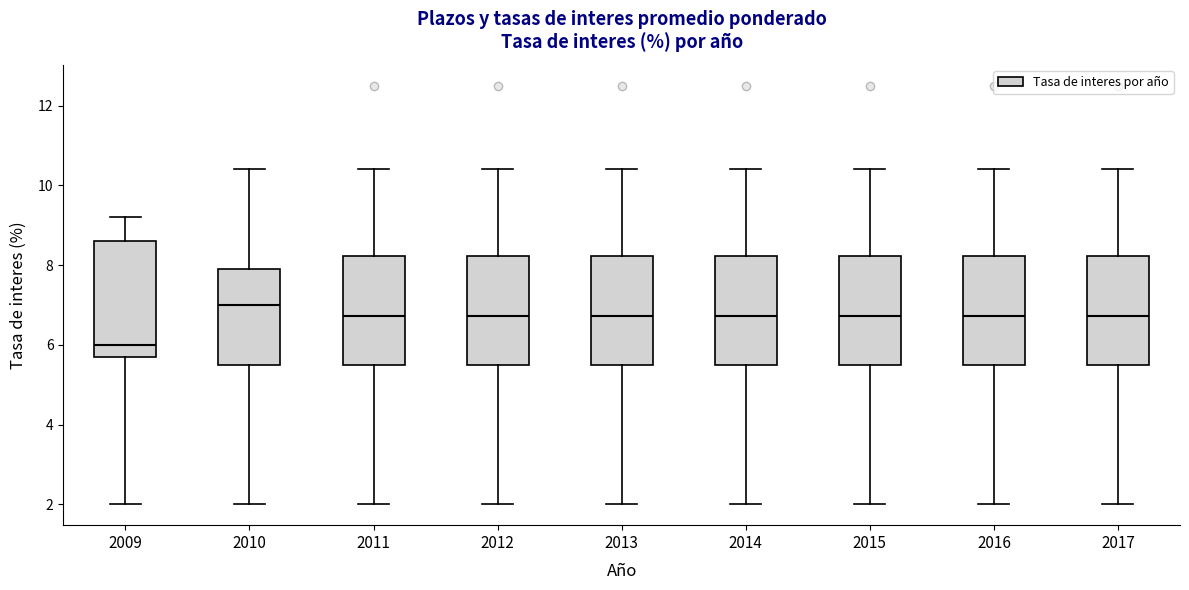

Reading left to right, transcribe this box plot: for each box, give where its median line is, the range the box spans, and where its two whiskers end, as read against the y-axis. The values are not printed on the chart, so give them approximately, as read against the axis.

2009: median 6.0, box 5.8 to 8.6, whiskers 2.0 to 9.2
2010: median 7.0, box 5.6 to 8.0, whiskers 2.0 to 10.4
2011: median 6.8, box 5.6 to 8.2, whiskers 2.0 to 10.4
2012: median 6.8, box 5.6 to 8.2, whiskers 2.0 to 10.4
2013: median 6.8, box 5.6 to 8.2, whiskers 2.0 to 10.4
2014: median 6.8, box 5.6 to 8.2, whiskers 2.0 to 10.4
2015: median 6.8, box 5.6 to 8.2, whiskers 2.0 to 10.4
2016: median 6.8, box 5.6 to 8.2, whiskers 2.0 to 10.4
2017: median 6.8, box 5.6 to 8.2, whiskers 2.0 to 10.4